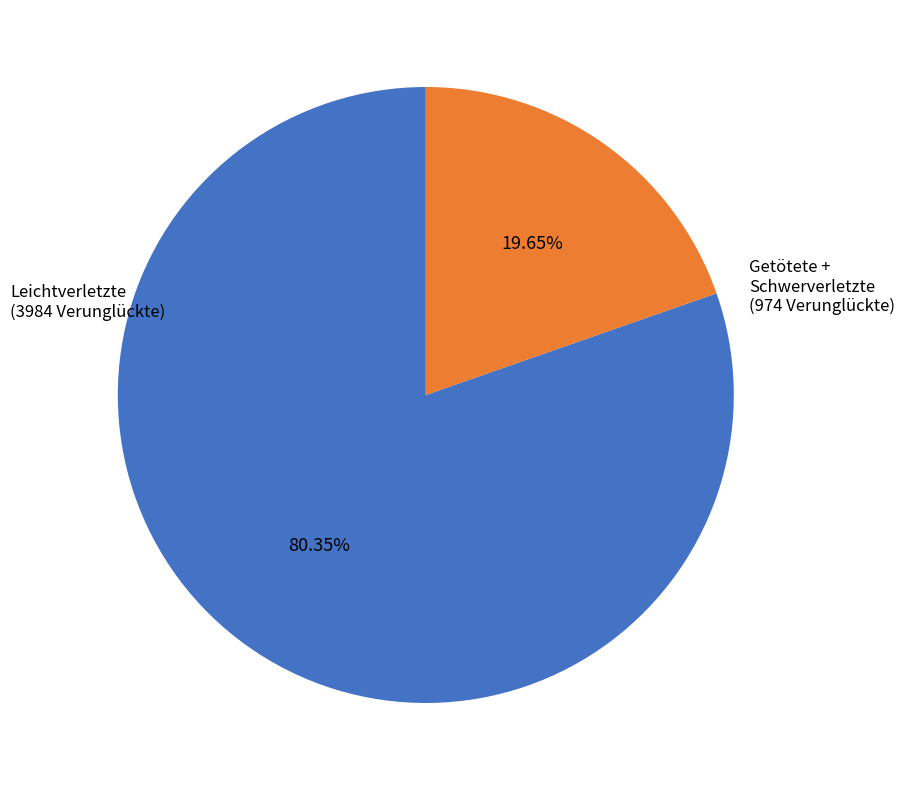

Does any single category account for the majority?

Yes